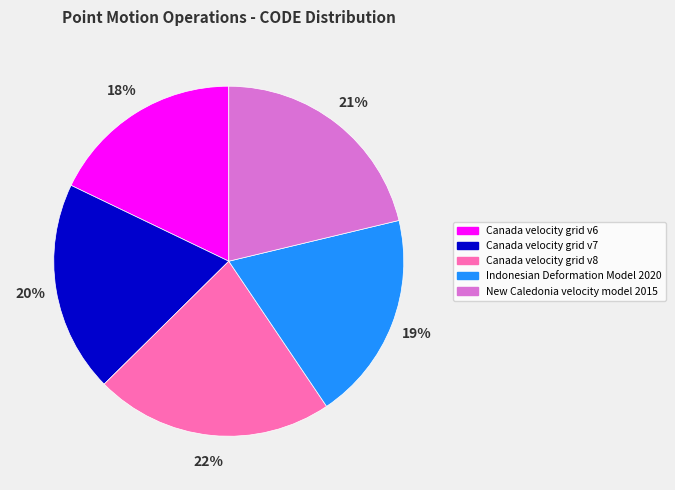

The Canada velocity grid v8 slice represents 37% of the pie. True or false?

False